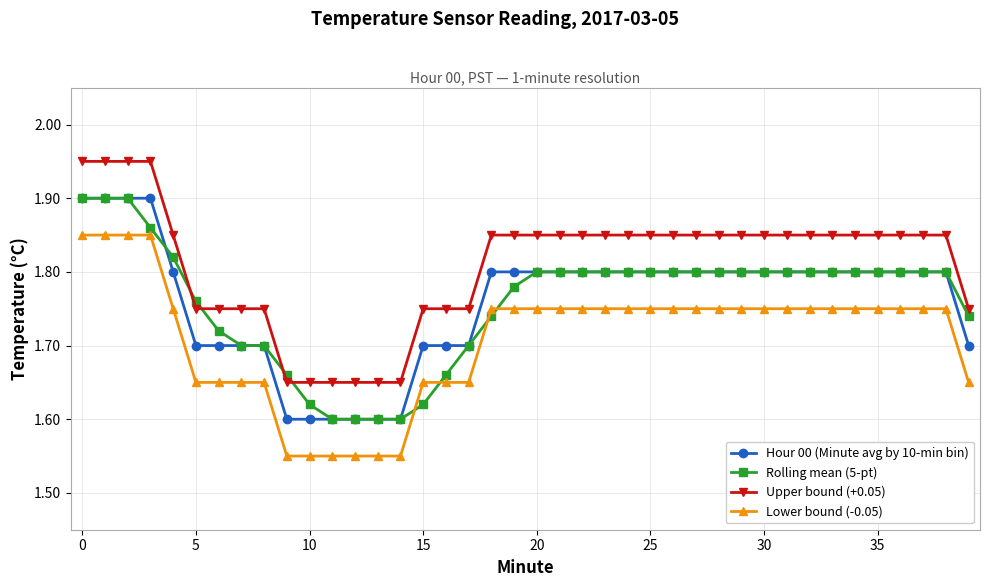

How many Rolling mean (5-pt) values are between 1 and 2?

40